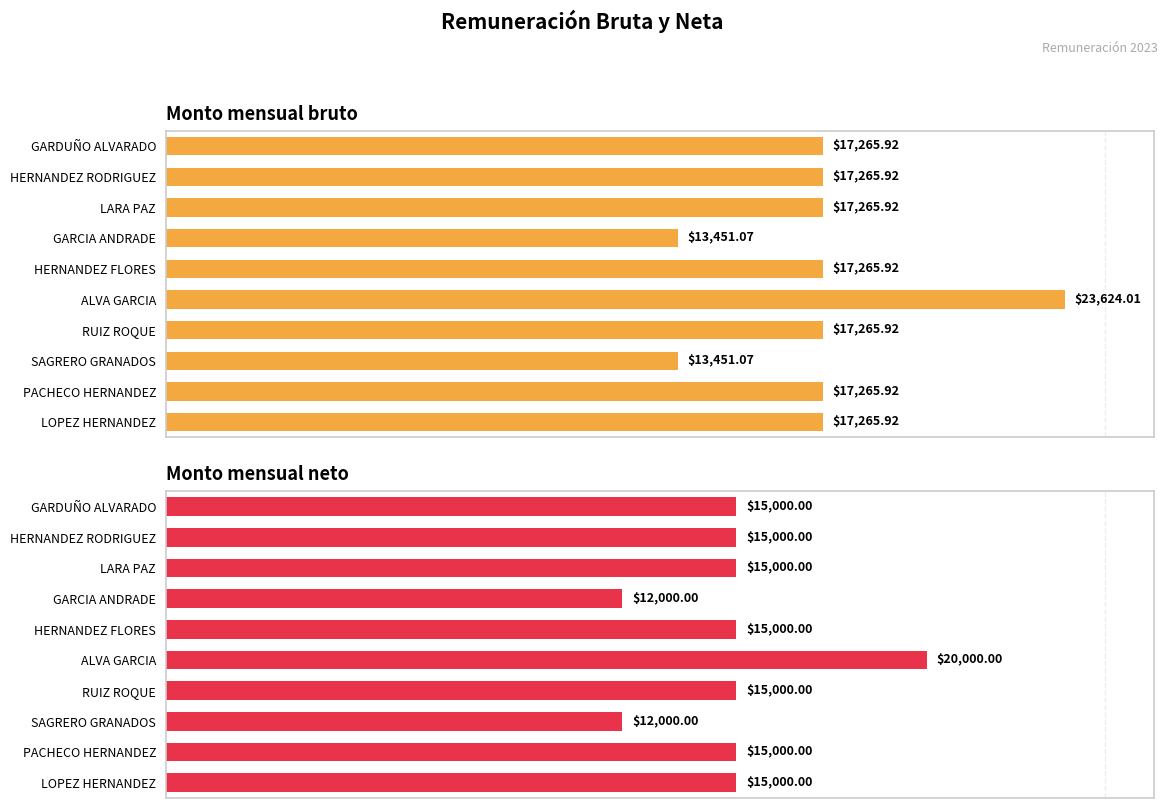

What is the average value of the Monto mensual neto series?

14900.0